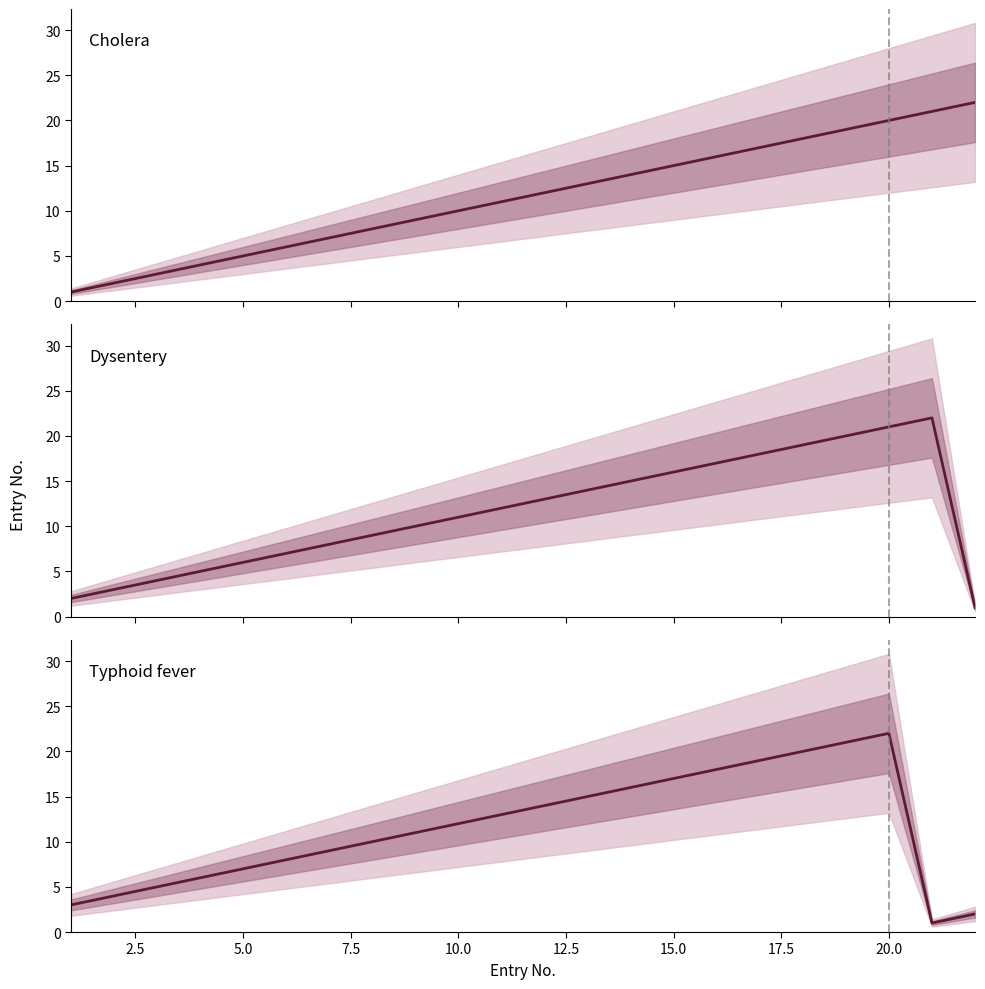

True or false: Dysentery has more than 1 points higher than both neighbors.

False